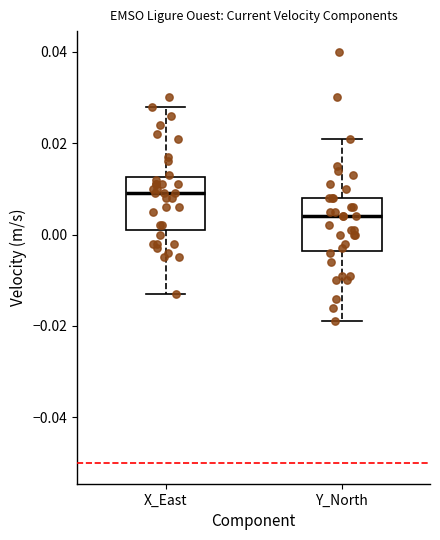

Reading left to right, transcribe this box plot: for each box, give where its median line is, the range the box spans, and where its two whiskers end, as read against the y-axis. The values are not printed on the chart, so give them approximately, as read against the axis.

X_East: median 0.010, box 0.002 to 0.012, whiskers -0.012 to 0.028
Y_North: median 0.004, box -0.004 to 0.008, whiskers -0.018 to 0.022